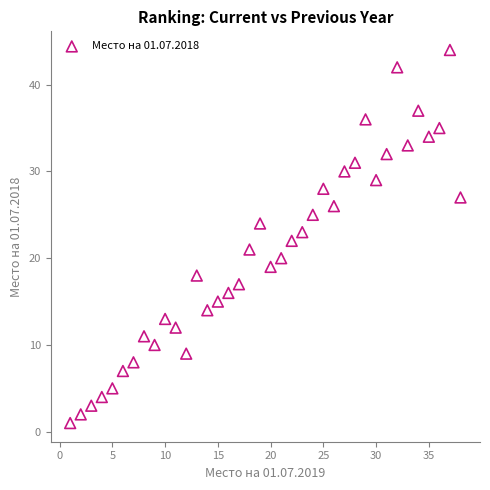

What is the range of X values (max minus min)?

37